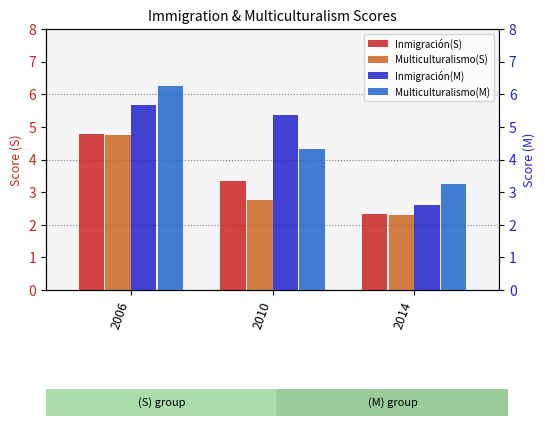

What are all the series names shown in the legend?

Inmigración(S), Multiculturalismo(S), Inmigración(M), Multiculturalismo(M)